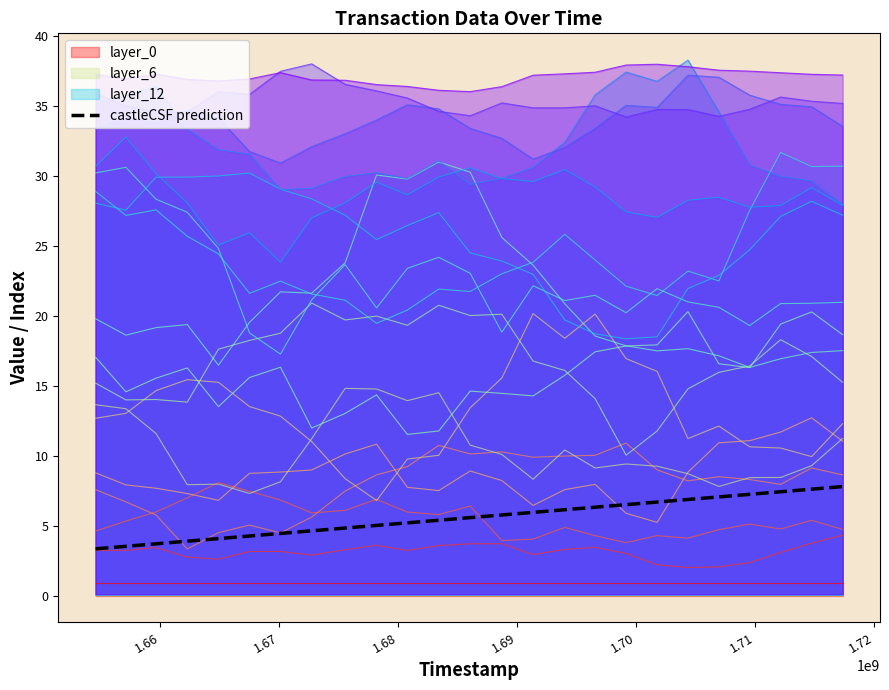

Which has a higher value, 1.66 or 21?

21